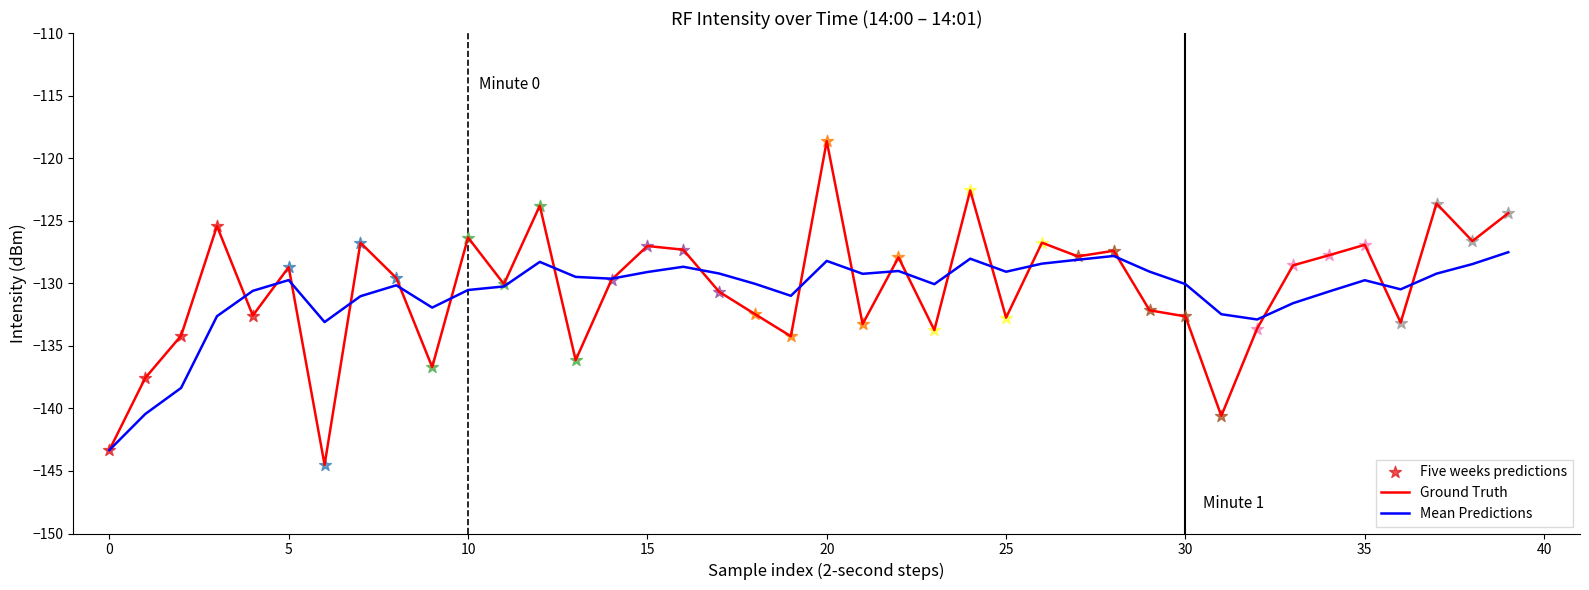

Which series has the widest spread of values?

Ground Truth